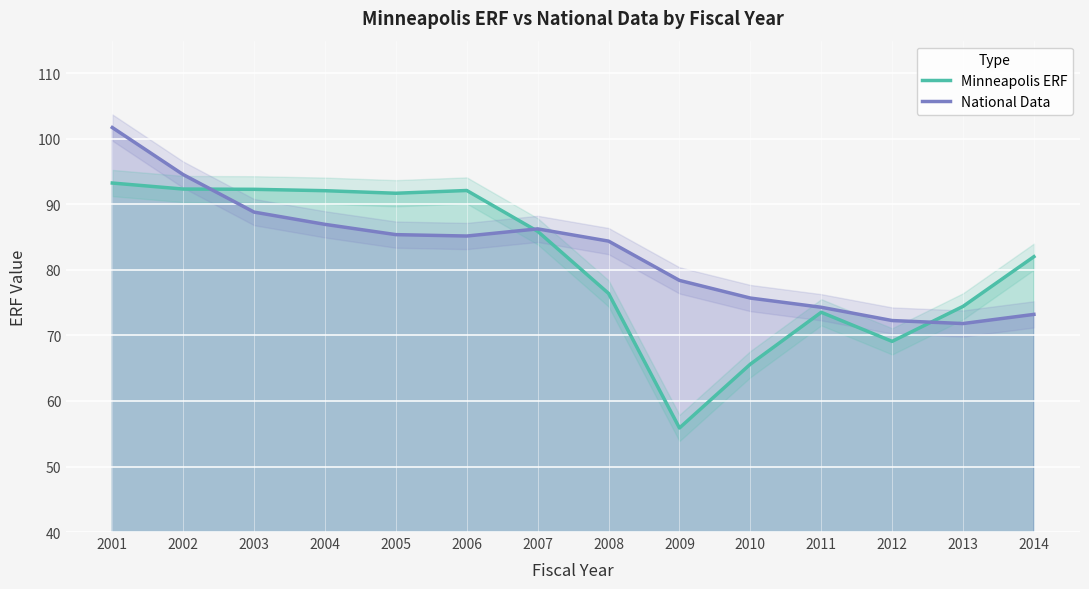

What is the value of the Minneapolis ERF point at the 7th from the left?

85.9